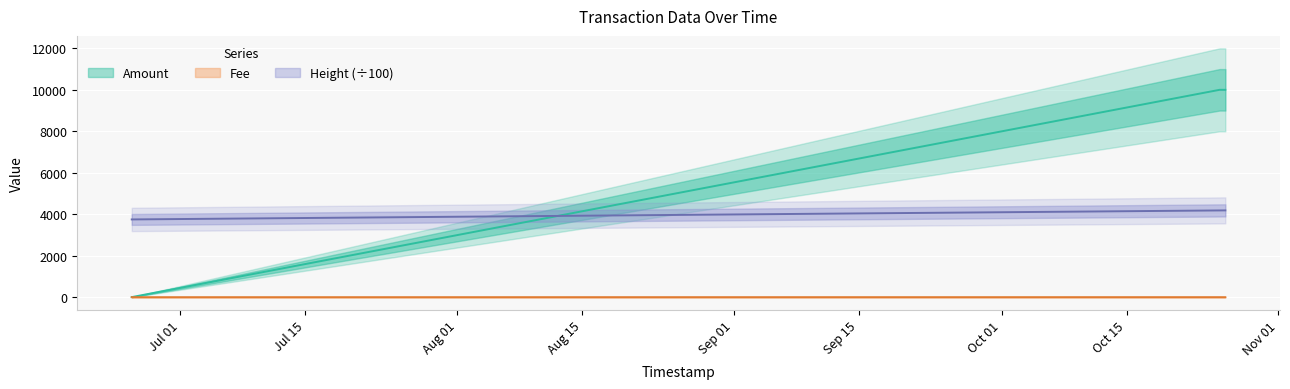

How many lines are shown in the chart?

3